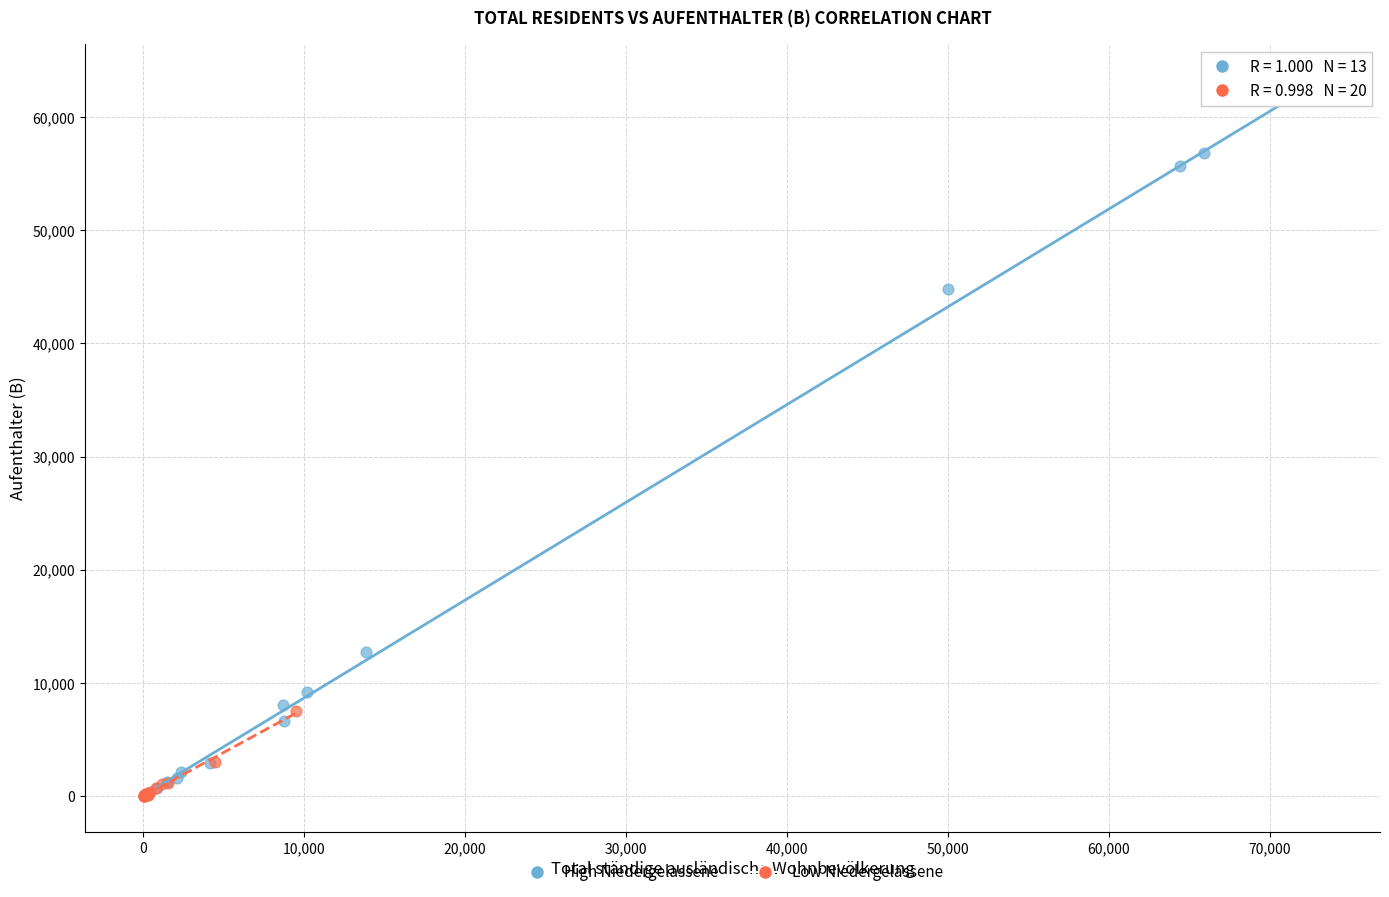

Which series reaches the maximum Y coordinate?

High Niedergelassene